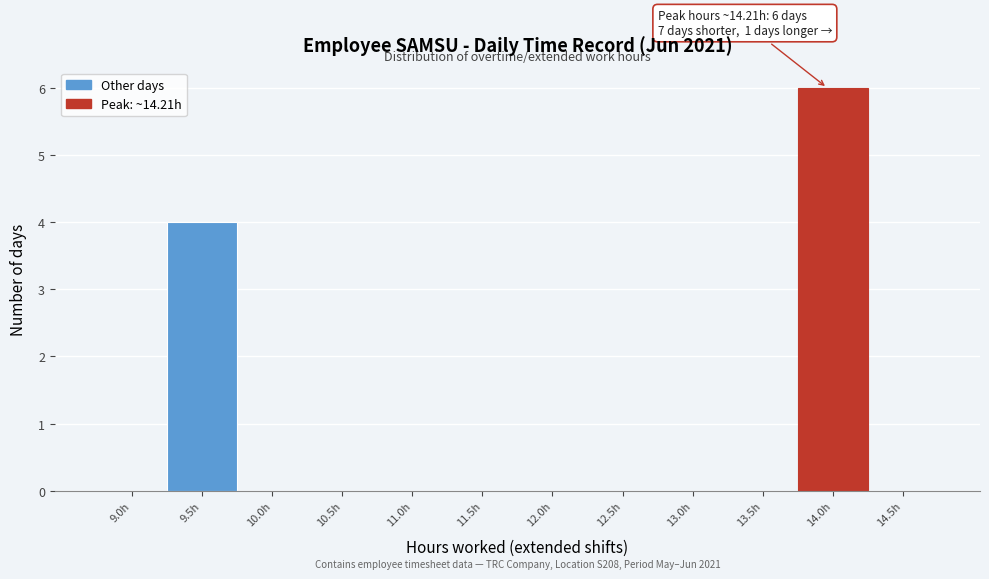

Reading left to right, list all the values displayed in this chart.

9.0h=0	9.5h=4	10.0h=0	10.5h=0	11.0h=0	11.5h=0	12.0h=0	12.5h=0	13.0h=0	13.5h=0	14.0h=6	14.5h=0